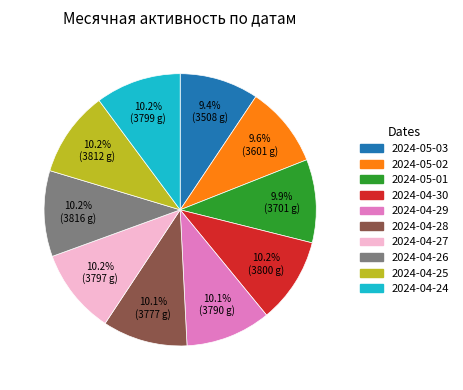

What is the ratio of the value at 2024-04-30 to the value at 2024-05-02?

1.1